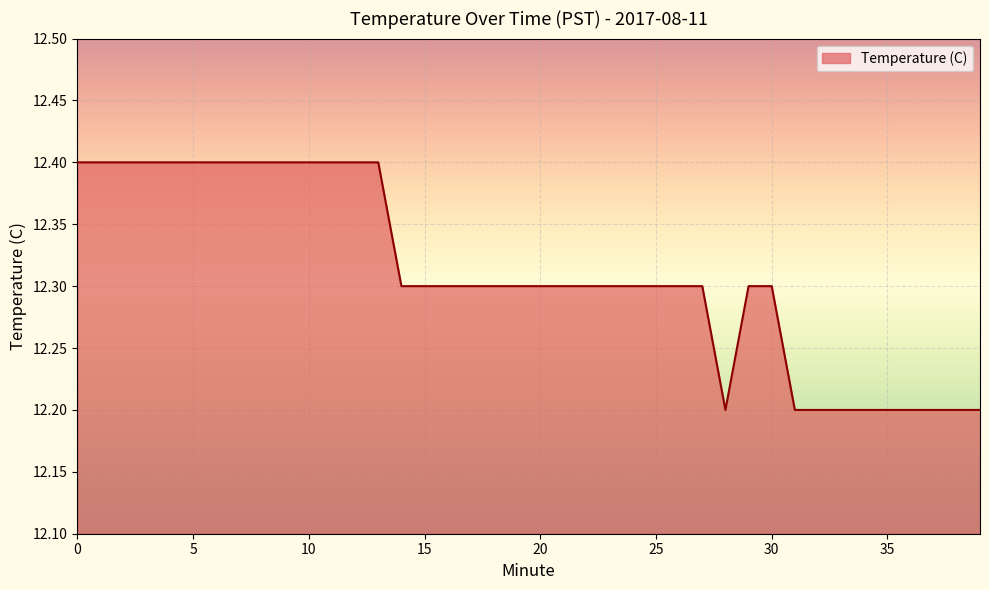

What is the smallest value displayed?

12.2